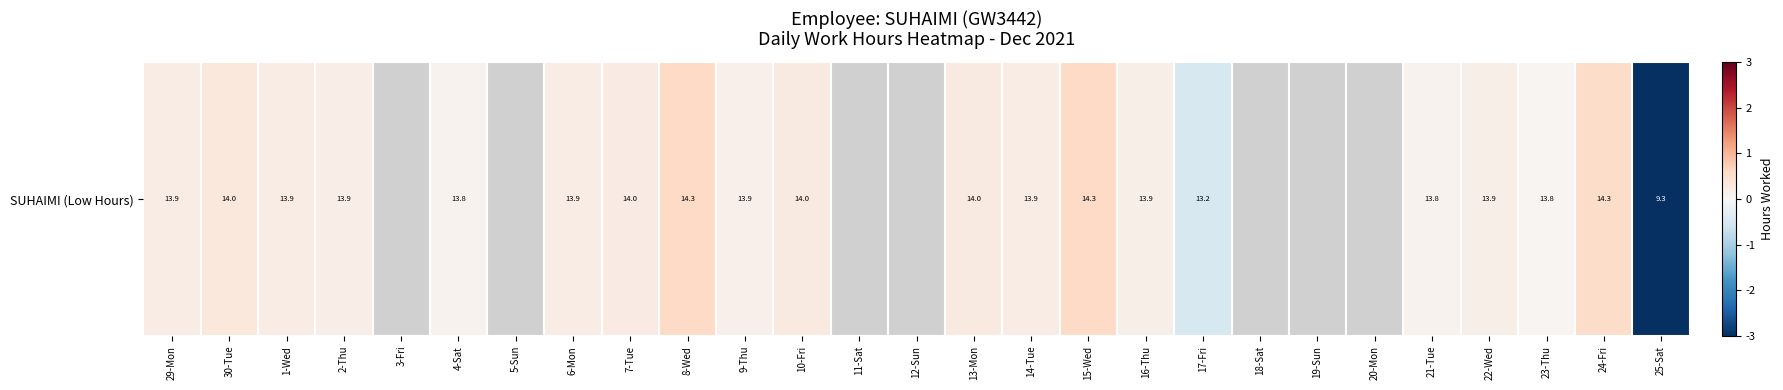

Which label corresponds to the largest value in the chart?

8-Wed